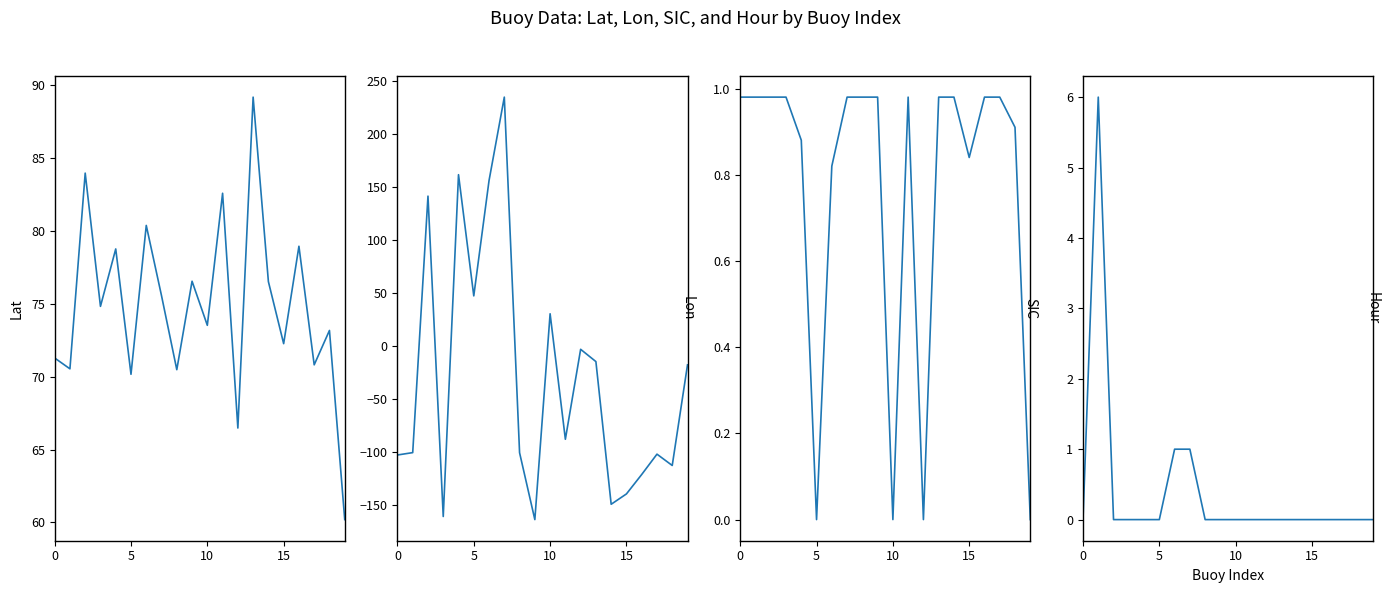

How many lines are shown in the chart?

4